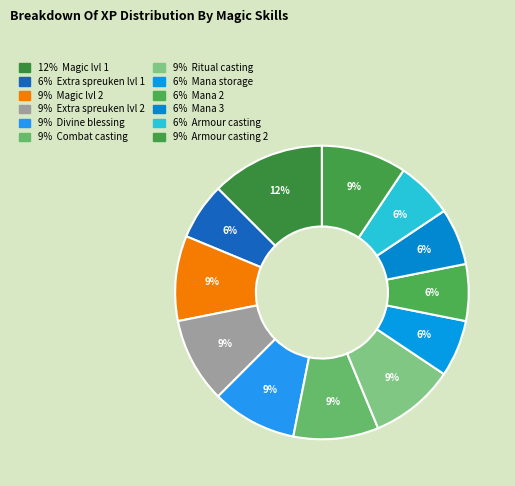

Is there a majority slice in this chart?

No